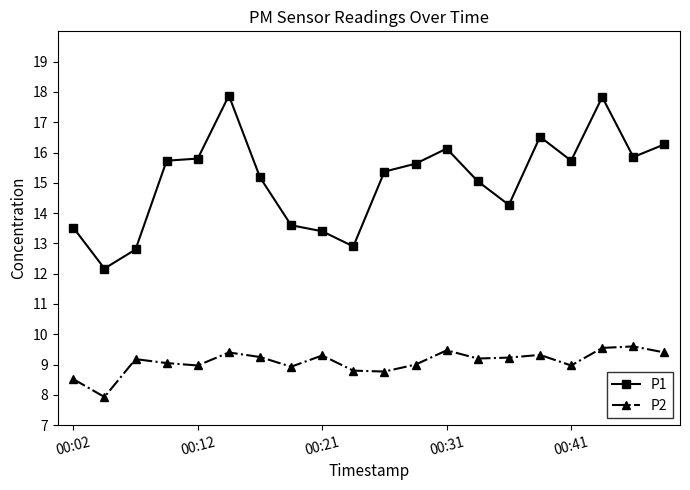

What is the difference between the maximum and minimum values in the P1 series?

5.7